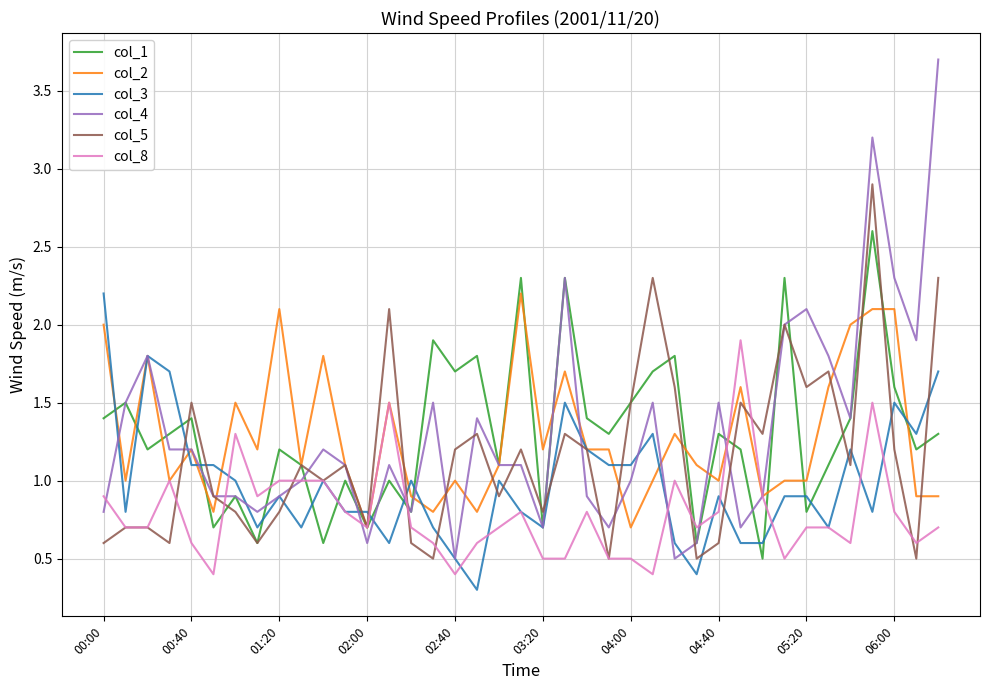

What is the minimum value shown in the chart?

0.3